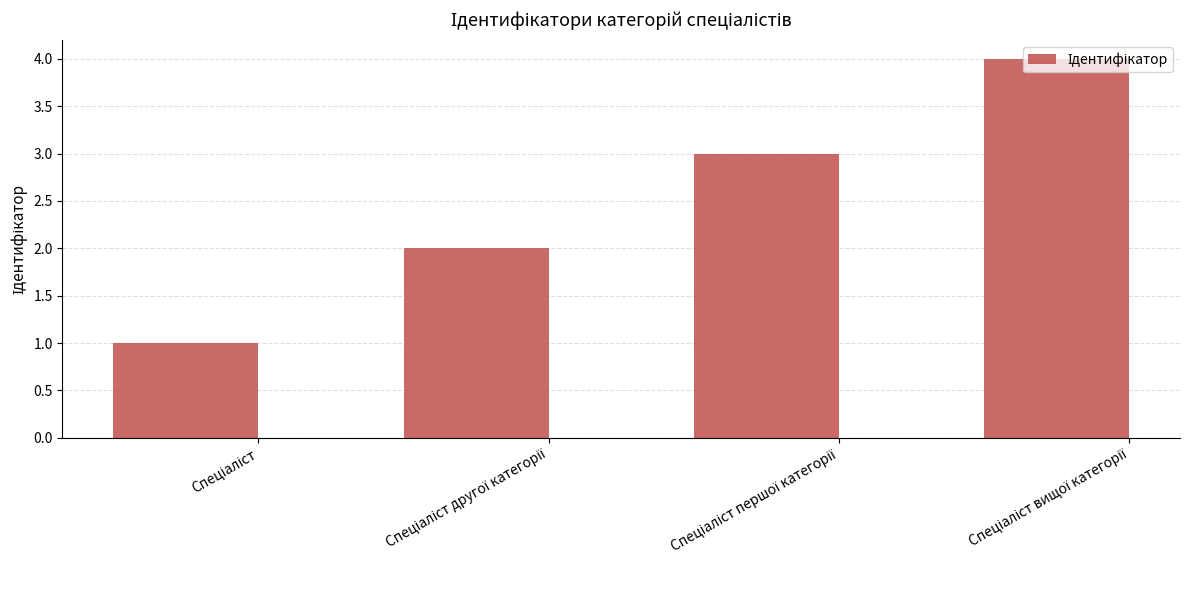

What is the greatest value displayed?

4